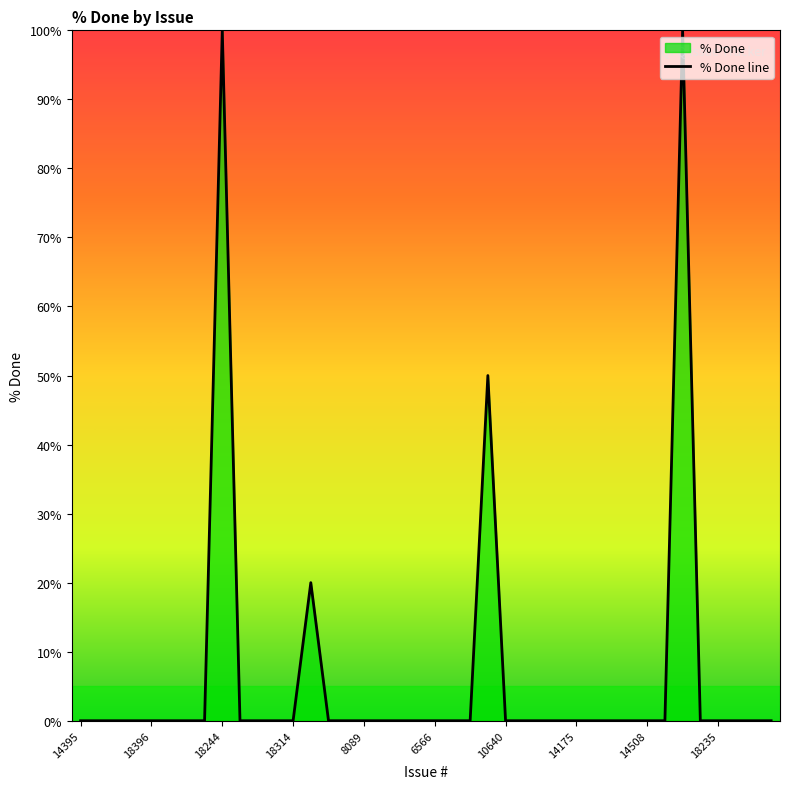

What is the sum of all values?

270